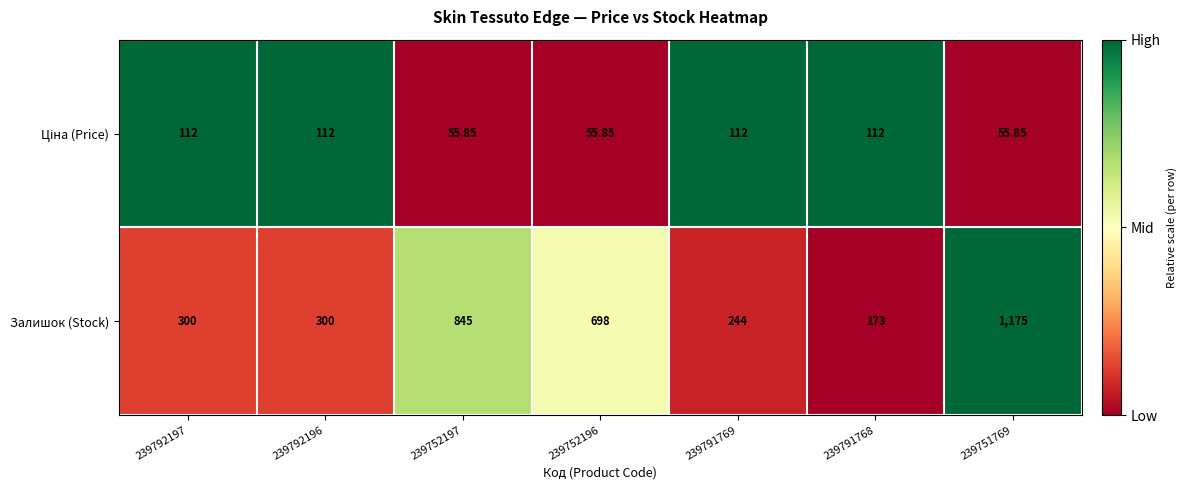

Between 239792196 and 239791768, which series saw the biggest shift?

Залишок (Stock)